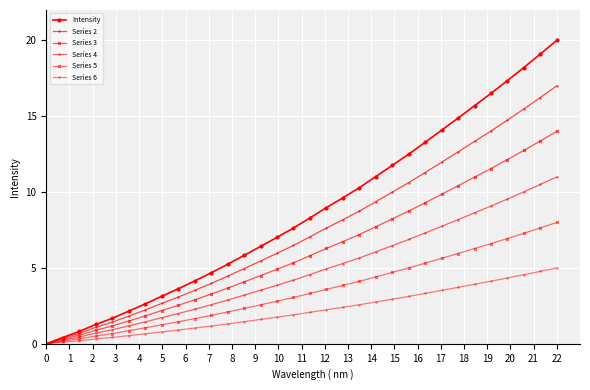

Does the chart have visible grid lines?

Yes